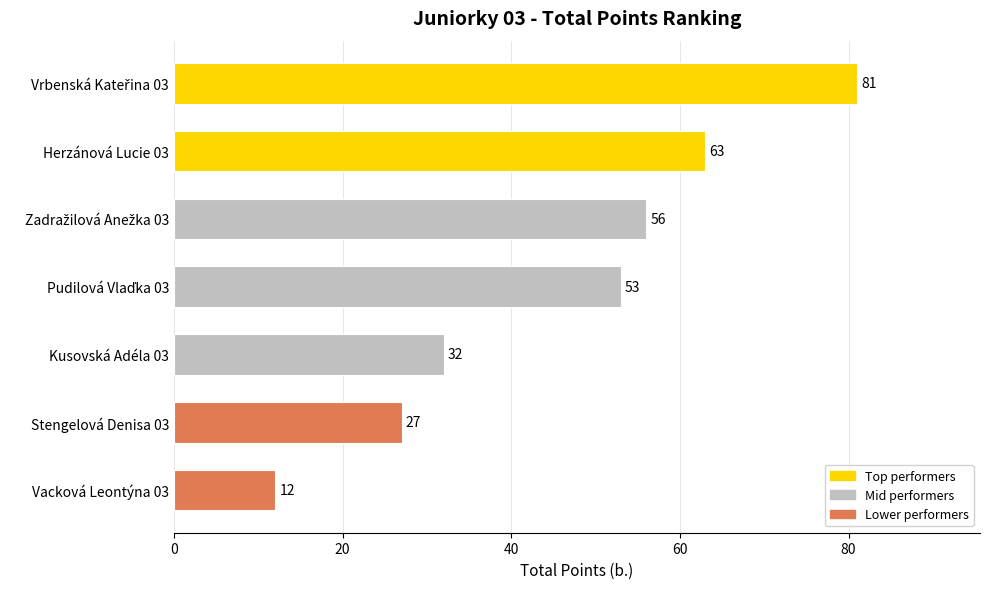

Which label corresponds to the smallest value in the chart?

Vacková Leontýna 03